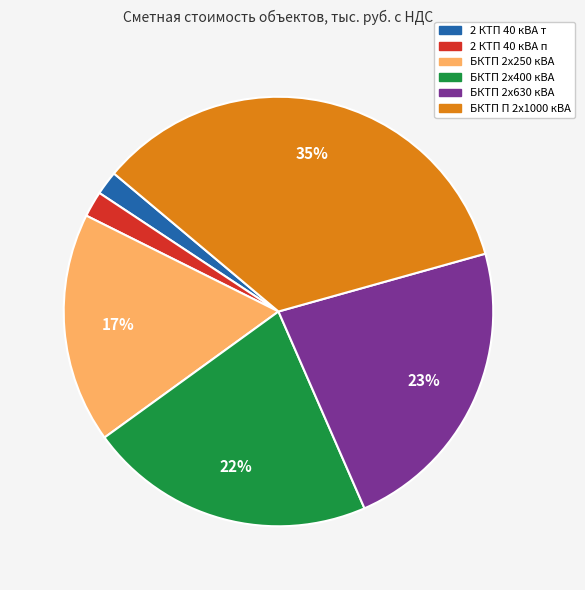

Which has a higher value, 2 КТП 40 кВА п or БКТП 2х630 кВА?

БКТП 2х630 кВА